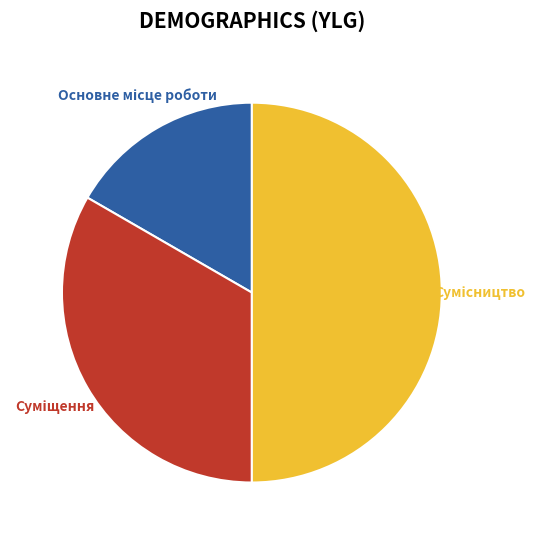

To the nearest percent, what is the average slice percentage?

33%